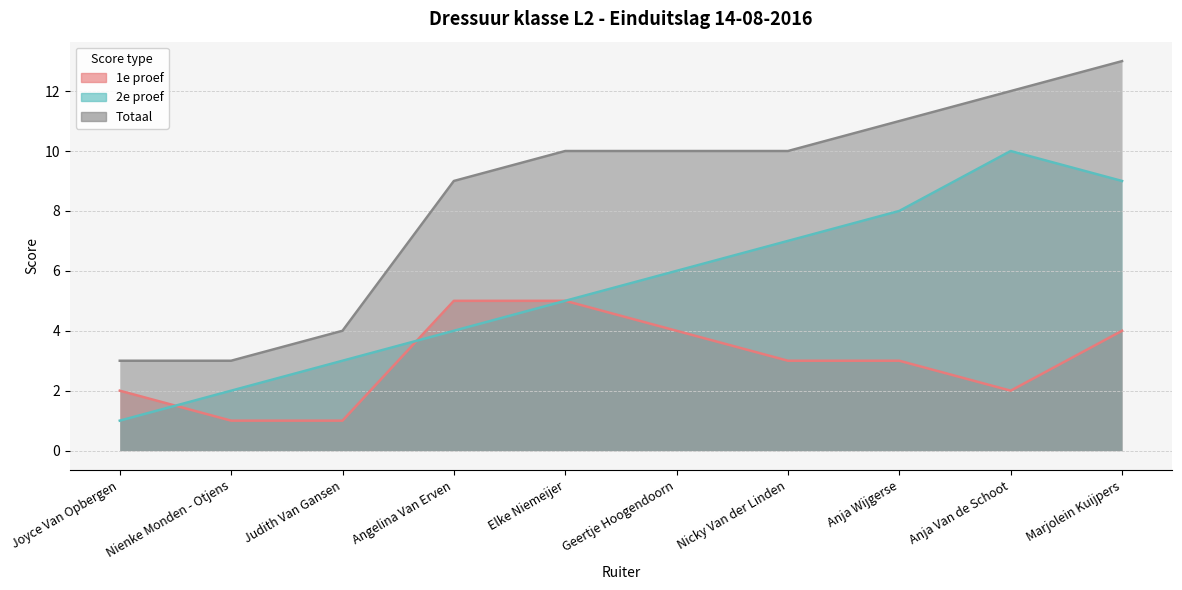

Between Nienke Monden - Otjens and Angelina Van Erven, which series saw the biggest shift?

Totaal